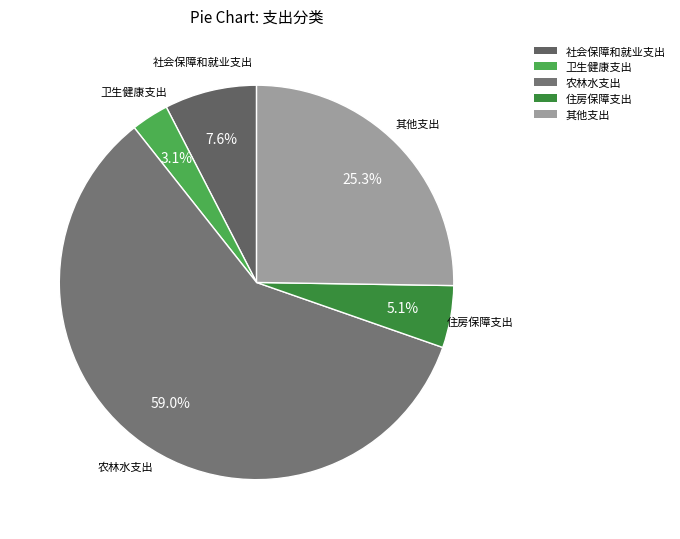

Between 其他支出 and 农林水支出, which is larger?

农林水支出